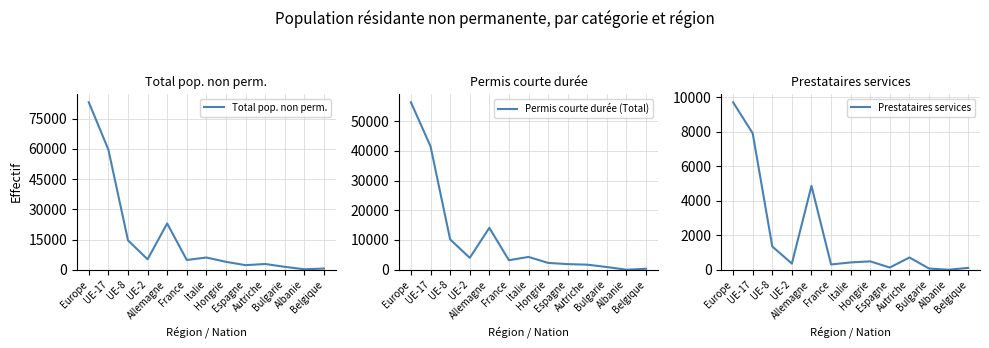

Rank the series by their maximum value, from highest to lowest.

Total pop. non perm., Permis courte durée (Total), Prestataires services